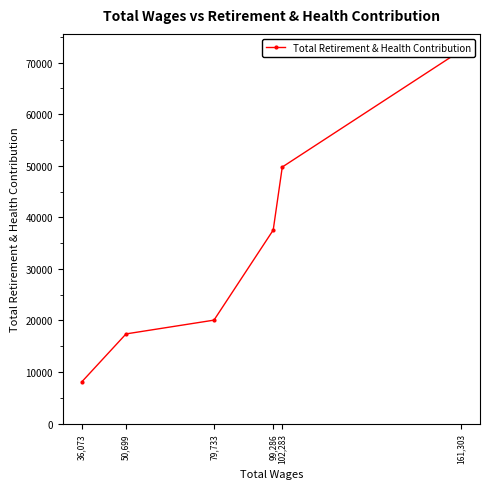

True or false: there are more than 0 points higher than both neighbors.

False